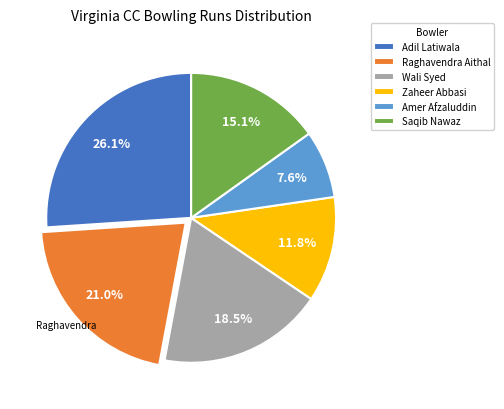

To the nearest percent, what is the difference between the Wali Syed and Zaheer Abbasi slice percentages?

7%